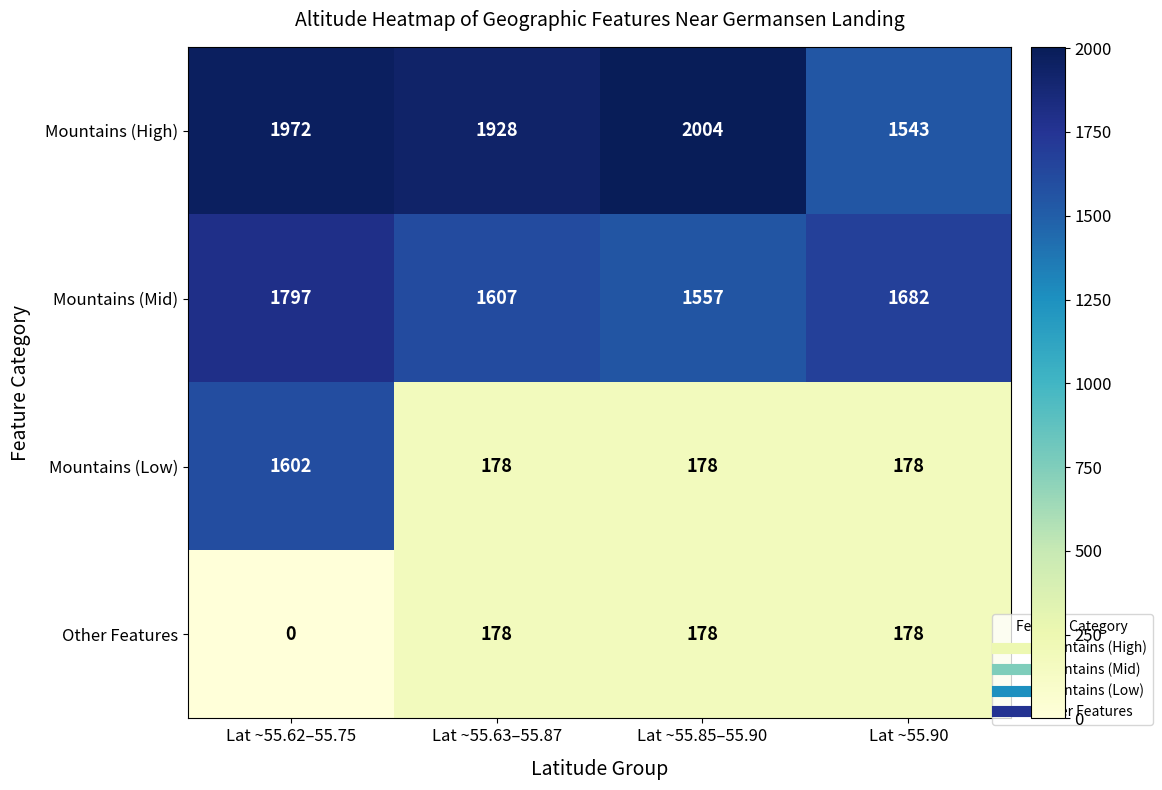

Is it true that Mountains (Low) equals 1602 at Lat ~55.62–55.75?

True